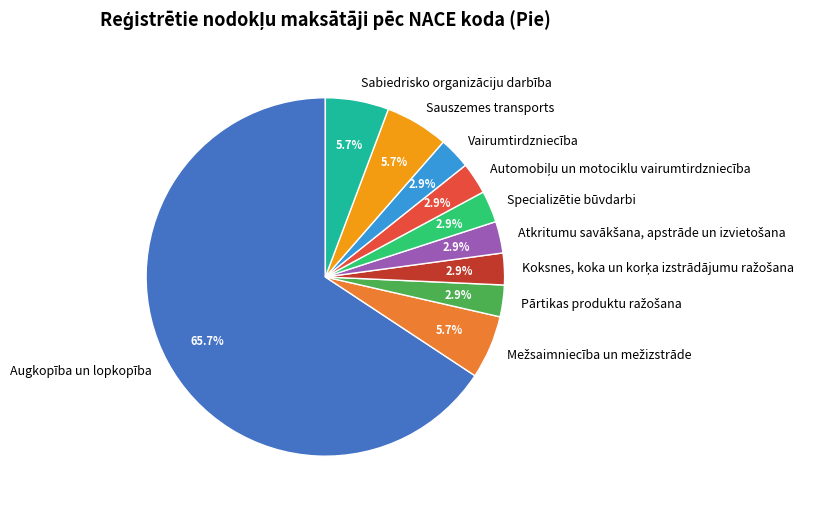

To the nearest percent, what is the difference between the largest and smallest slice percentages?

63%